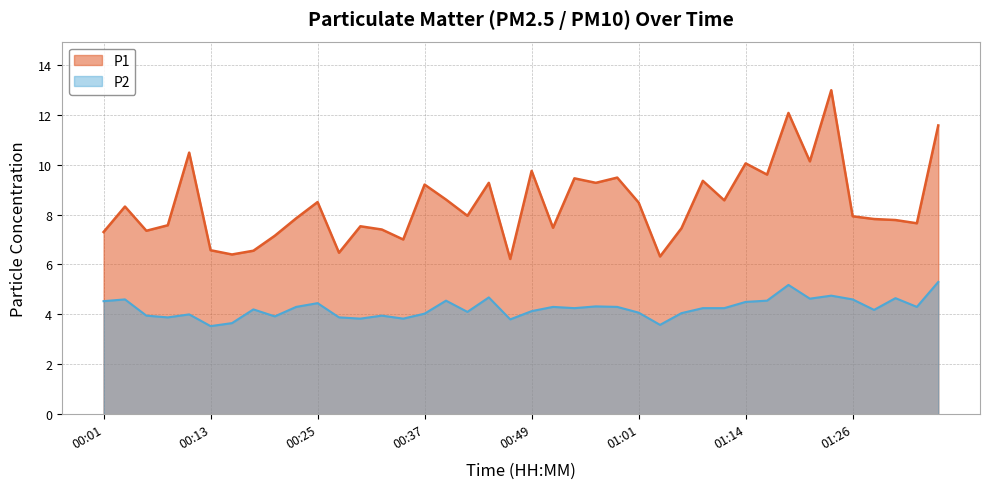

True or false: P2 has more than 0 points higher than both neighbors.

True